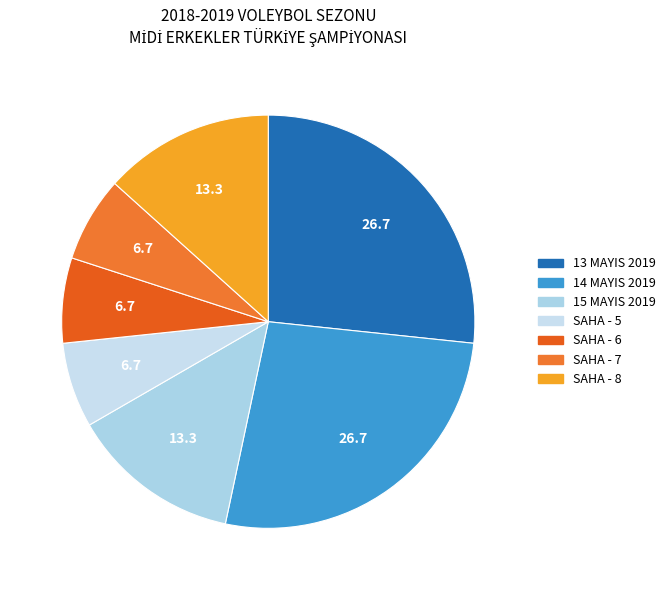

The 15 MAYIS 2019 slice represents 5% of the pie. True or false?

False